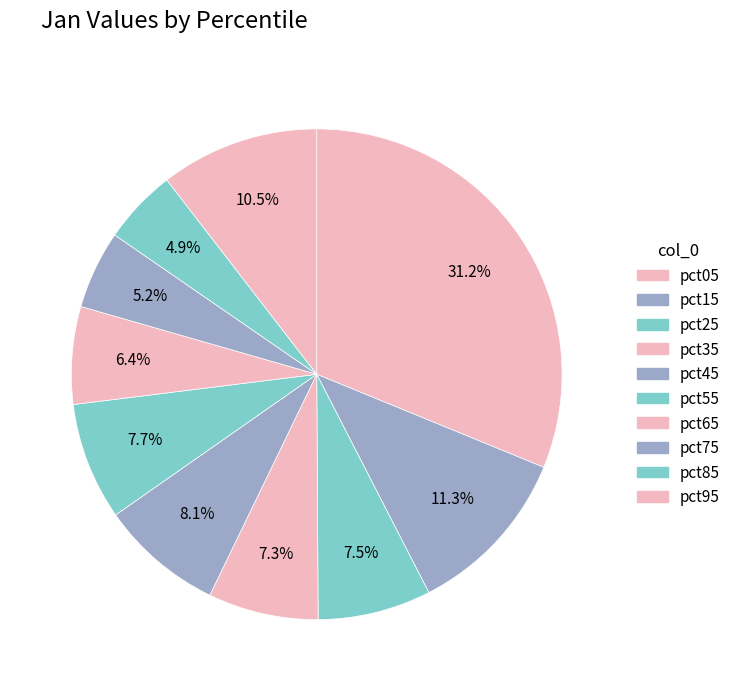

To the nearest percent, what portion does pct55 represent?

8%